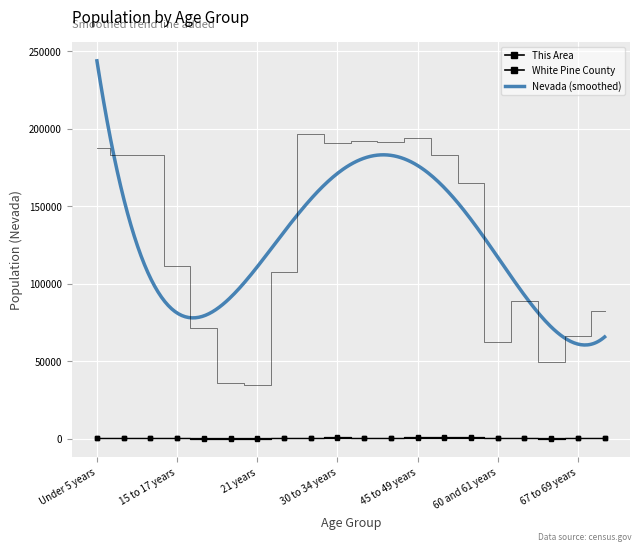

True or false: This Area and White Pine County intersect in this chart.

False